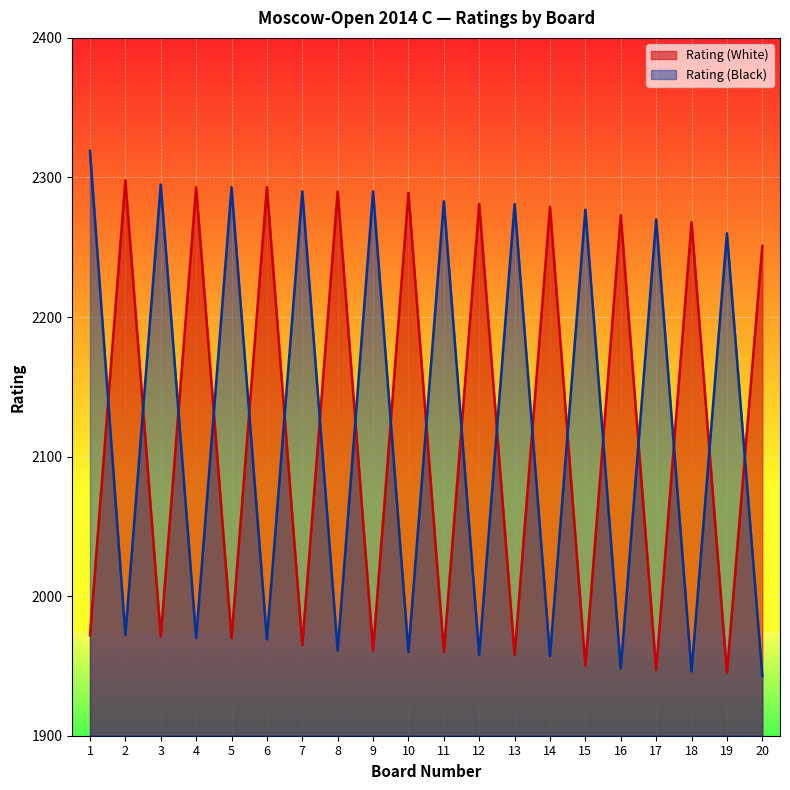

Where does the Rating (Black) series first go above 2260?

1